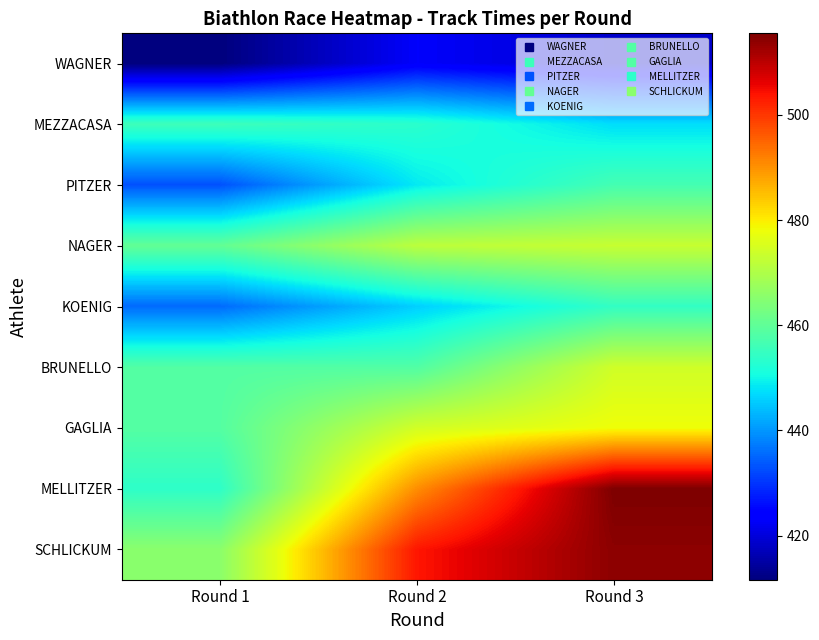

Which series has the largest range (max minus min)?

MELLITZER